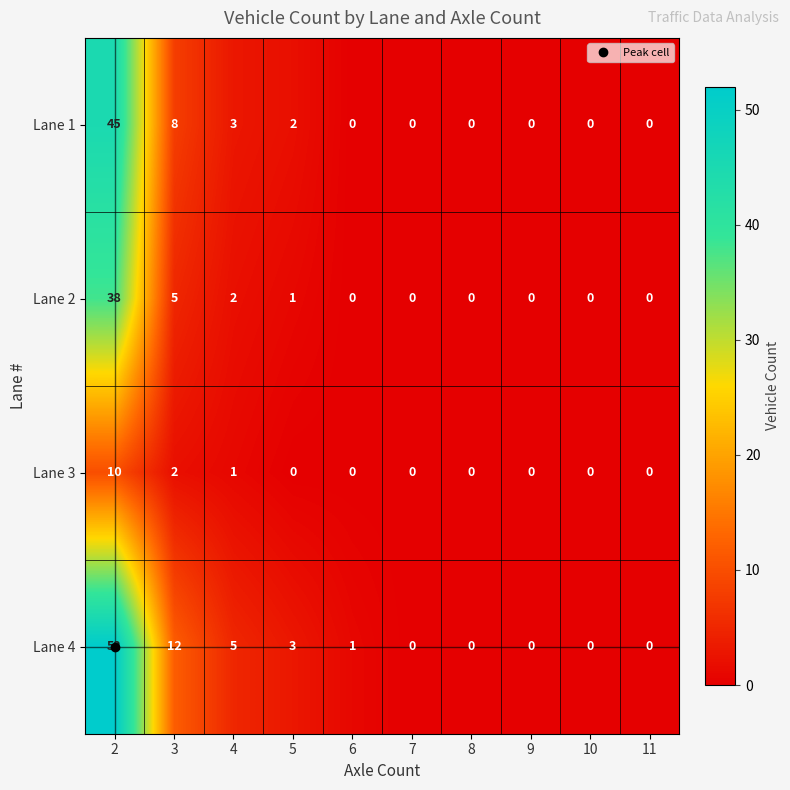

True or false: Lane 3 has a value of 7 at 11.

False